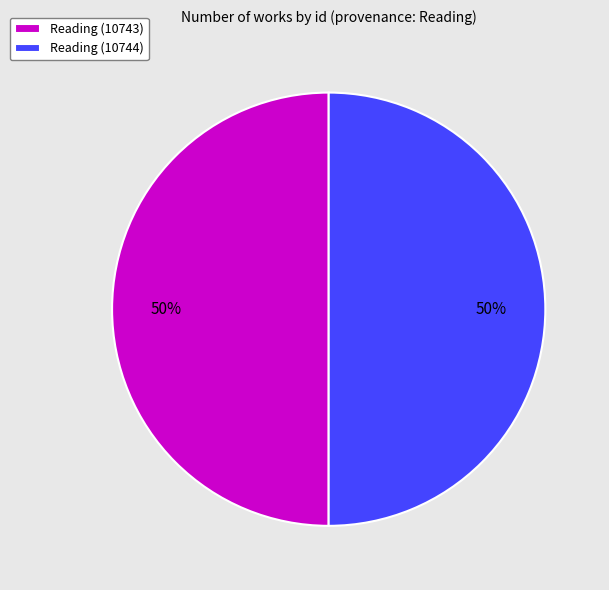

Do Reading (10744) and Reading (10743) together represent more than half of the pie?

Yes